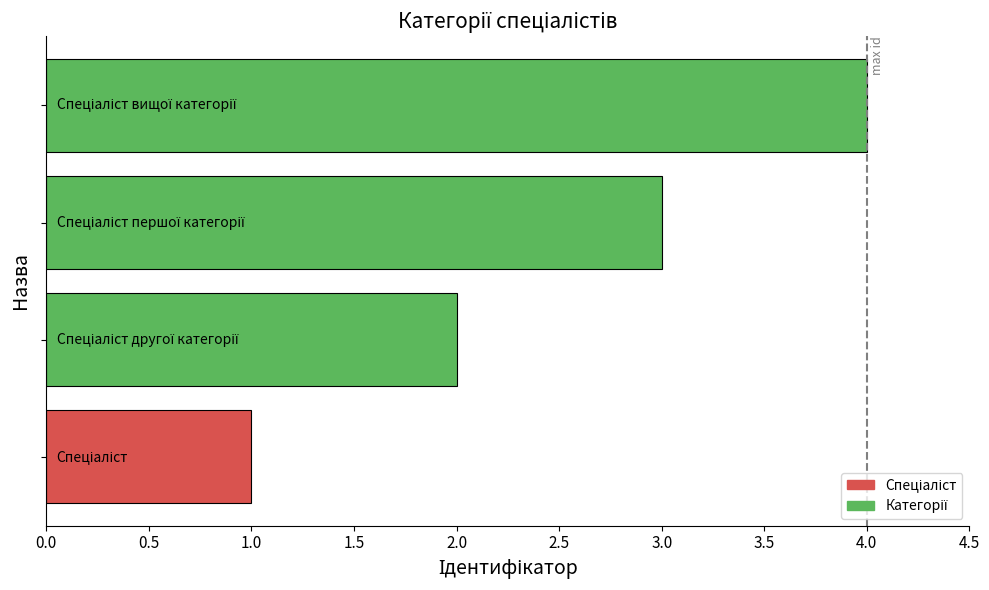

What is the smallest value displayed?

1